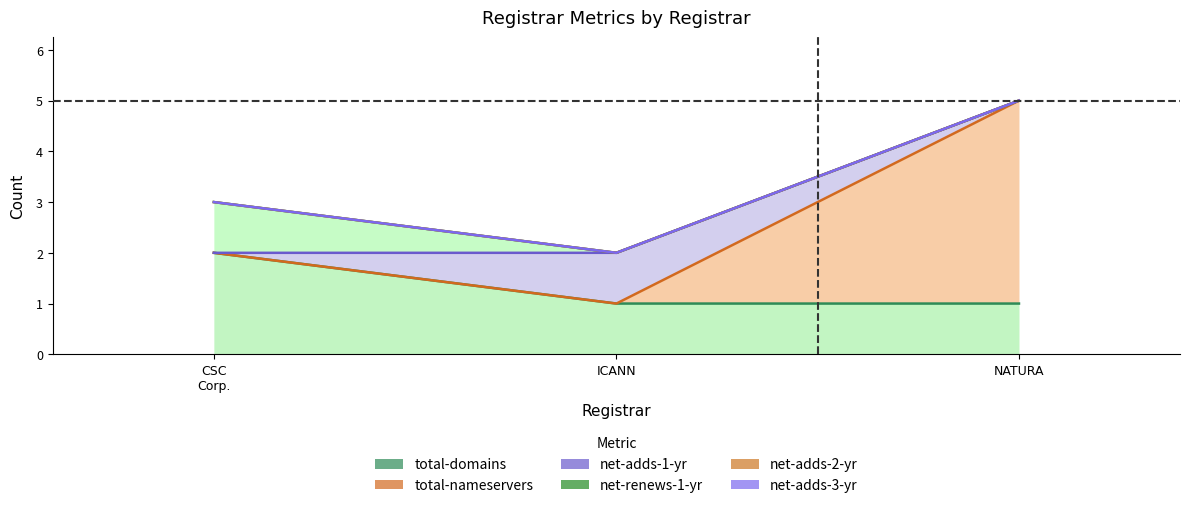

True or false: net-adds-3-yr has a value of 0 at NATURA COSMETICOS S.A.

True